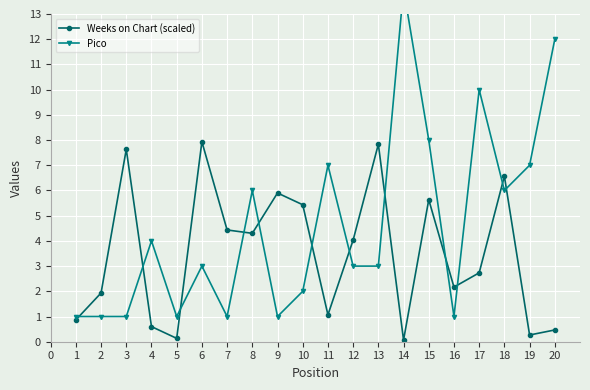

True or false: Weeks on Chart (scaled) has a value of 0.1 at 5.

True